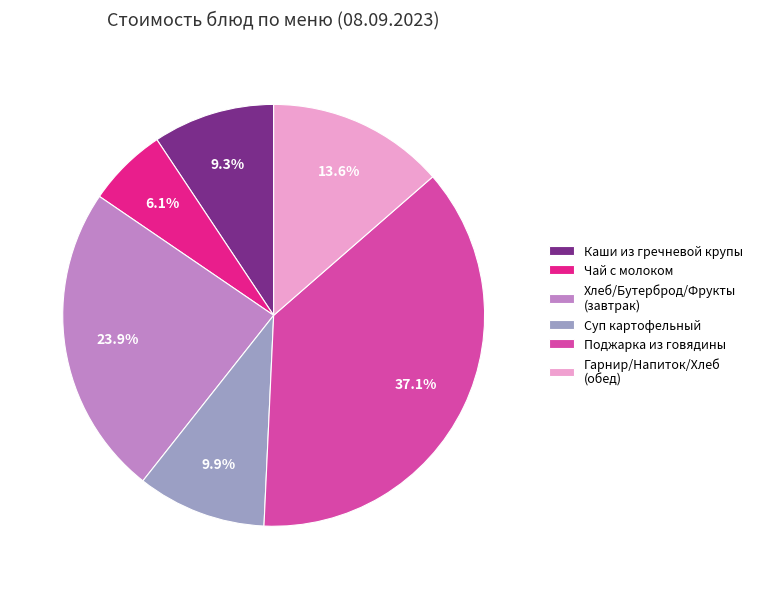

Is there a majority slice in this chart?

No